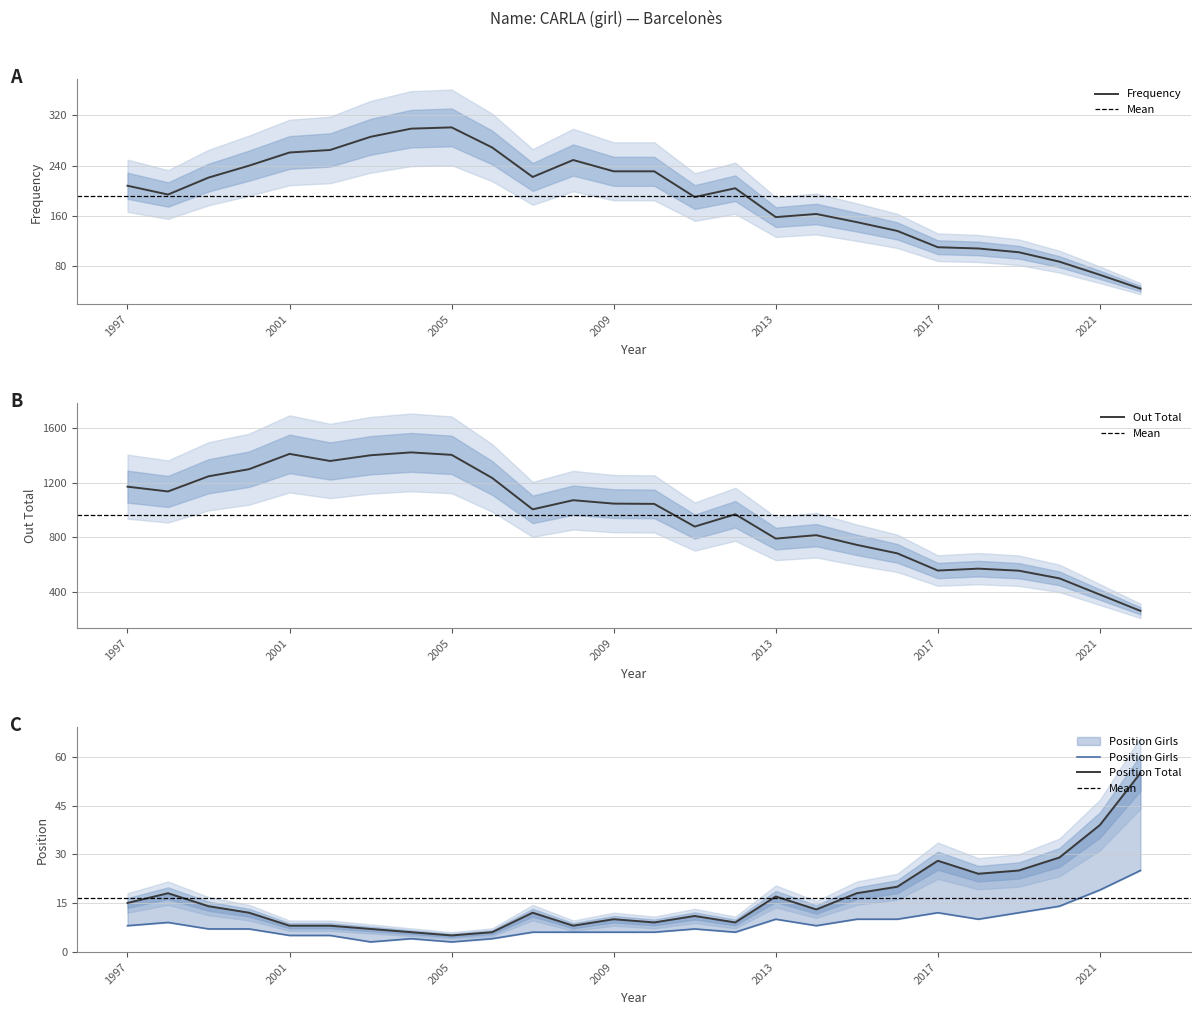

The value of Frequency at 1999 is 221. True or false?

True